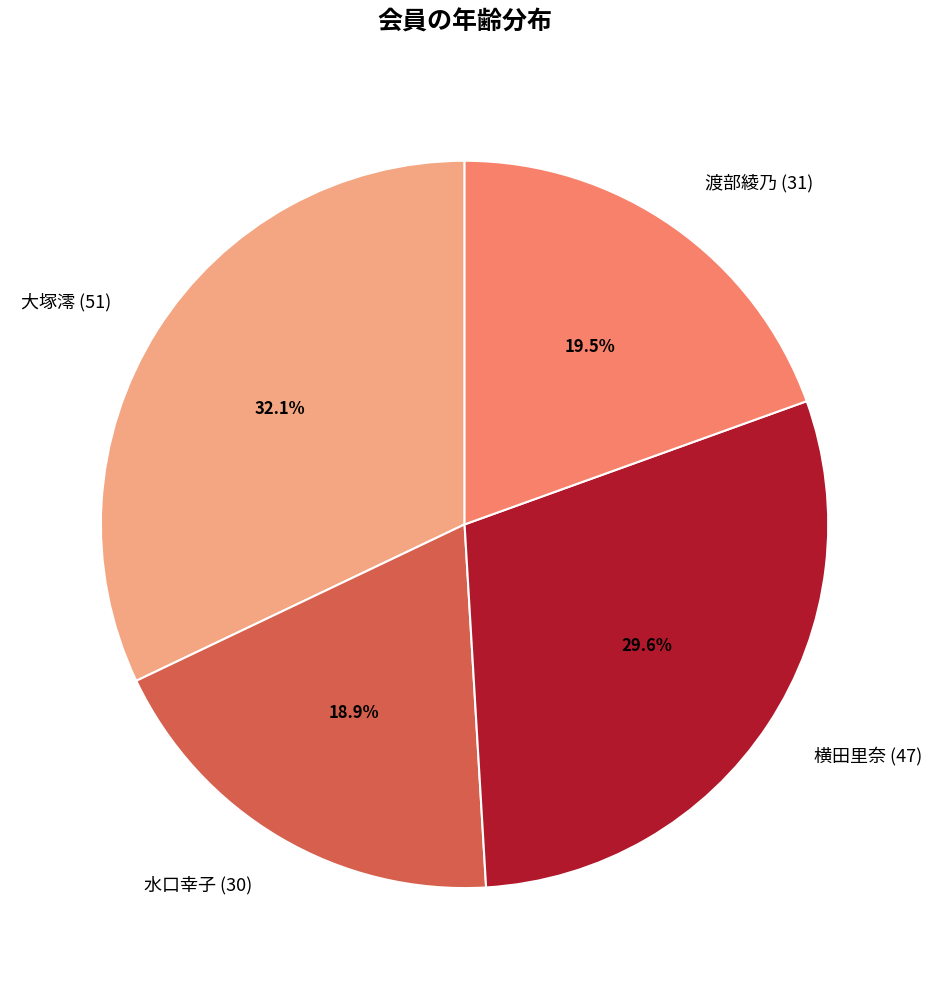

What is the smallest slice in the pie chart?

水口幸子 (30)